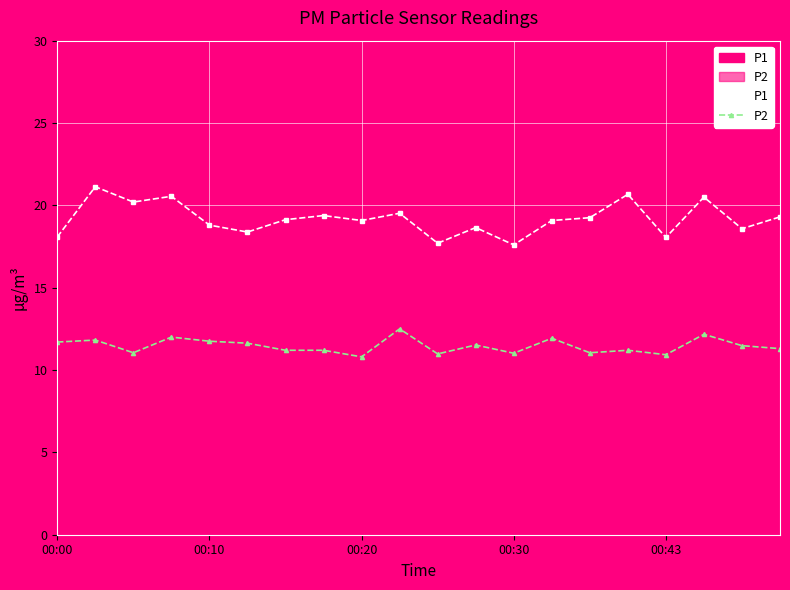

What is the value of the P2 point at the 20th from the left?

11.3